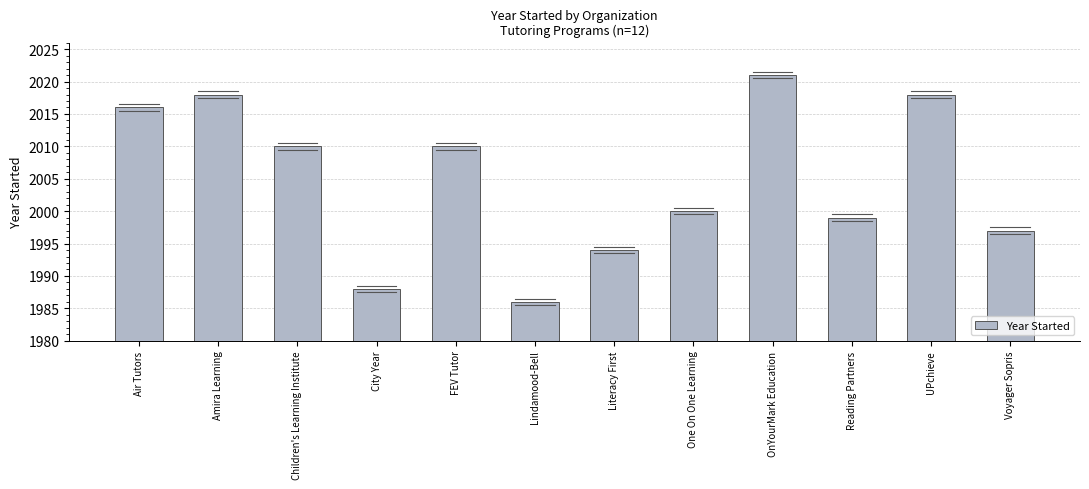

How many categories are shown in the chart?

12